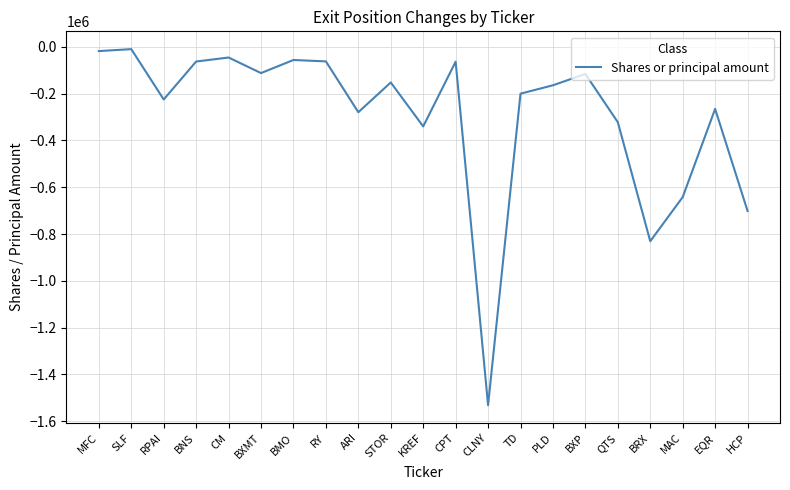

What is the maximum value shown in the chart?

-10115